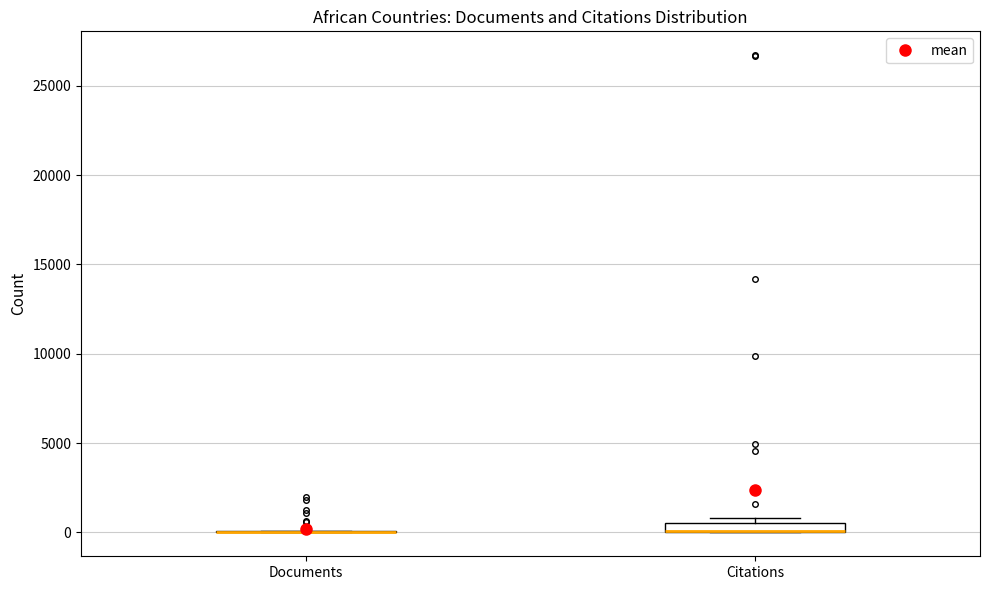

Where is the lower edge of the box for Citations on the y-axis? The values are not printed on the chart, so give them approximately, as read against the axis.

0